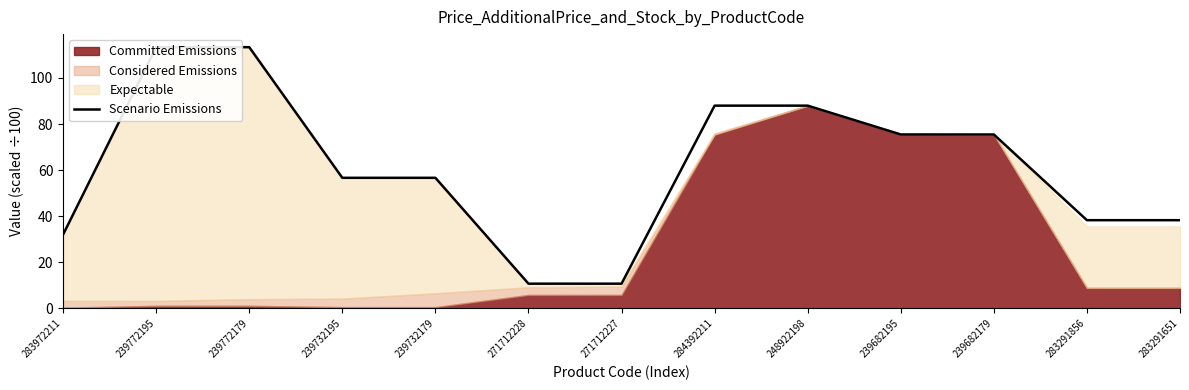

What is the maximum value shown in the chart?

113.3